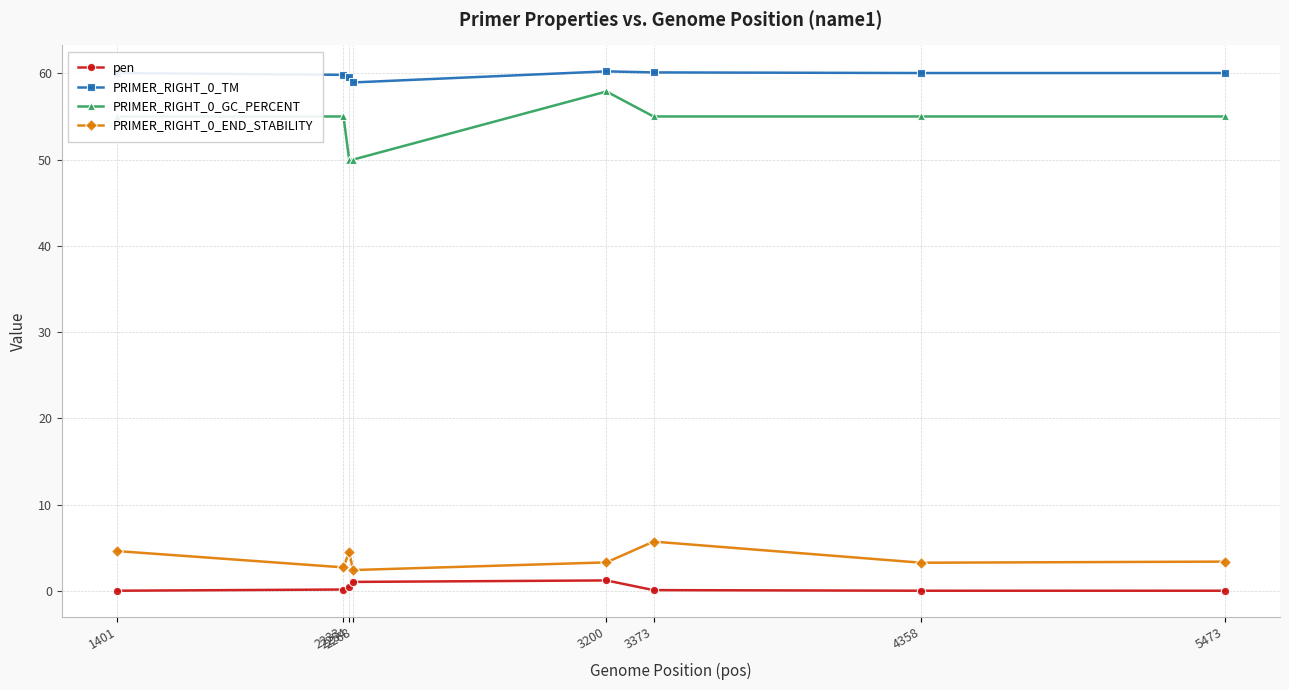

What is the value of the PRIMER_RIGHT_0_GC_PERCENT point at the 2nd from the left?

55.0